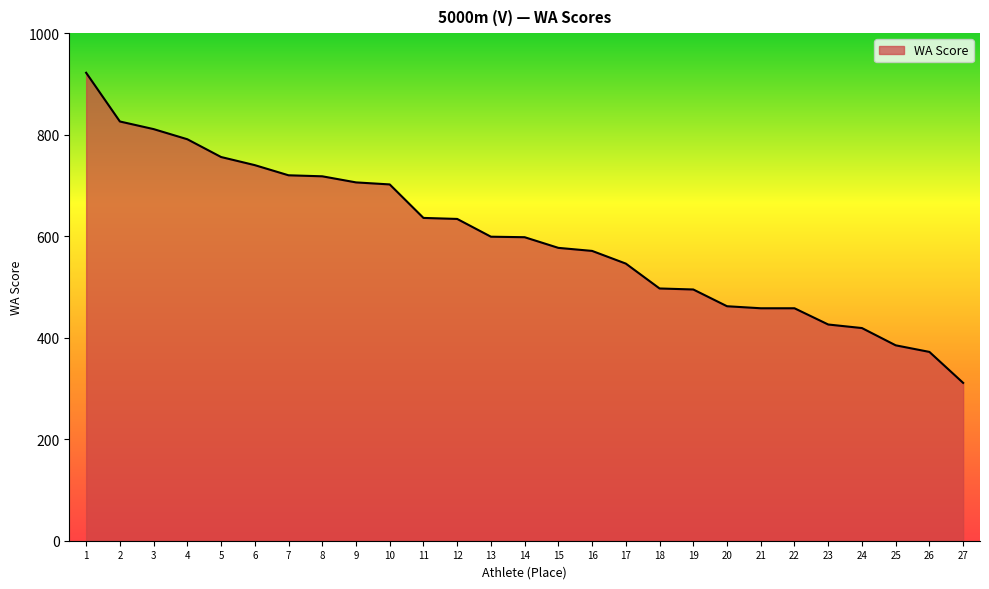

True or false: the data shows 311 at 27.

True